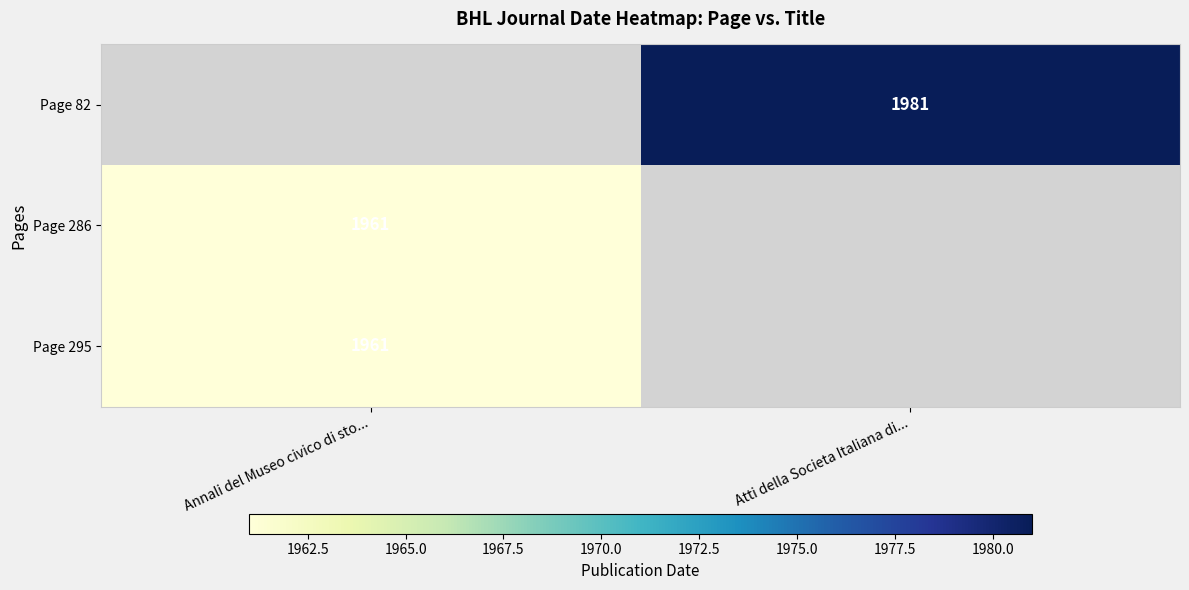

The Page 286 series shows 3439.0 at Annali del Museo civico di sto.... True or false?

False